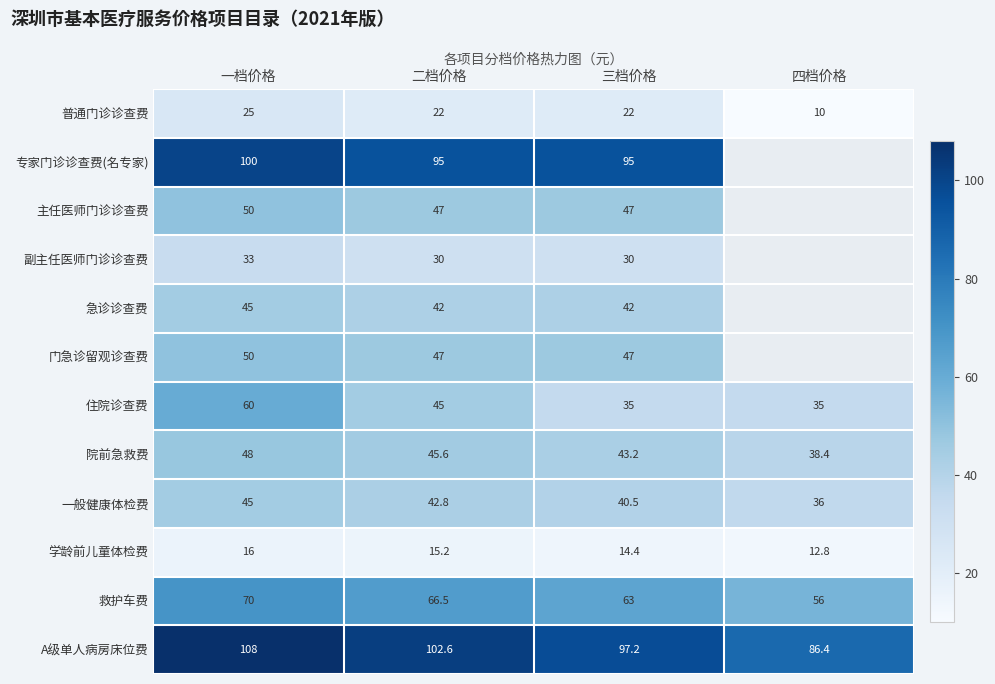

How many values in the 院前急救费 series are below 45?

2